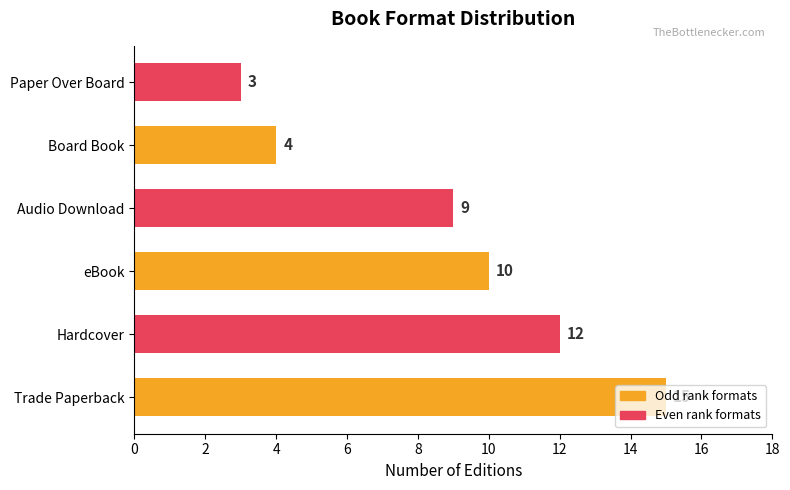

What is the minimum value shown in the chart?

3